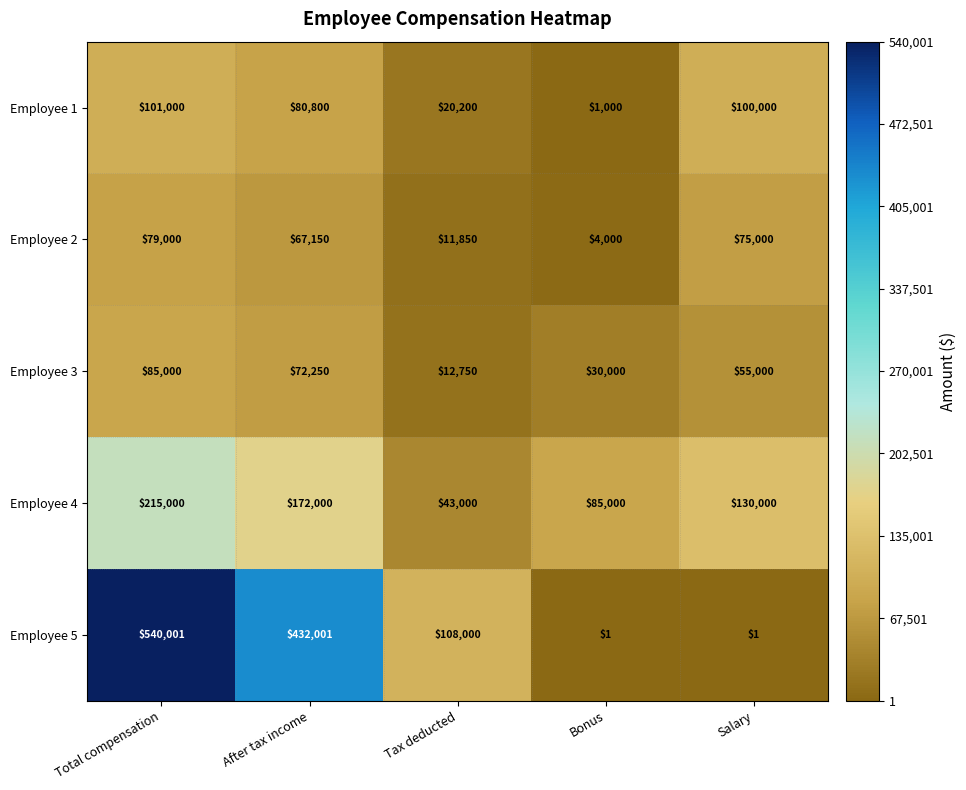

Reading right to left, list all the values displayed in this chart.

Employee 1: Salary=100000	Bonus=1000	Tax deducted=20200	After tax income=80800	Total compensation=101000
Employee 2: Salary=75000	Bonus=4000	Tax deducted=11850	After tax income=67150	Total compensation=79000
Employee 3: Salary=55000	Bonus=30000	Tax deducted=12750	After tax income=72250	Total compensation=85000
Employee 4: Salary=130000	Bonus=85000	Tax deducted=43000	After tax income=172000	Total compensation=215000
Employee 5: Salary=1	Bonus=1	Tax deducted=108000	After tax income=432001	Total compensation=540001